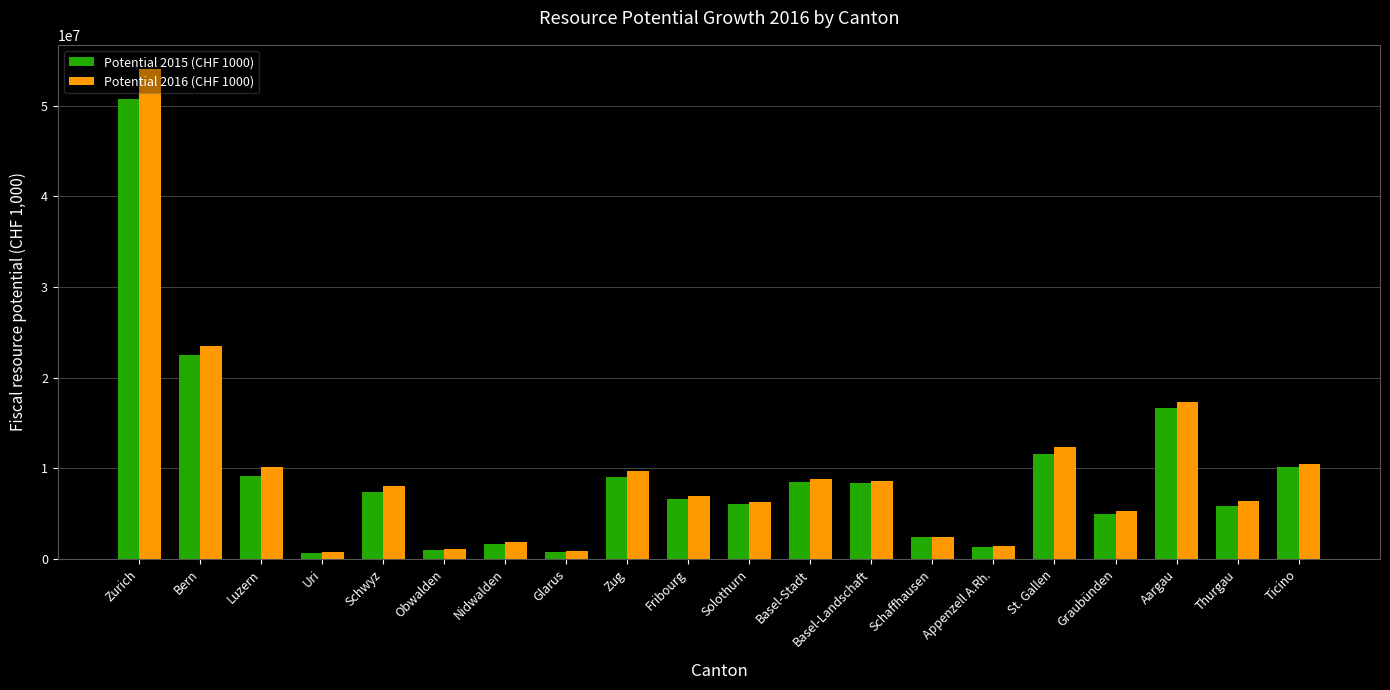

Which category has the highest value in the Potential 2015 (CHF 1000) series?

Zurich